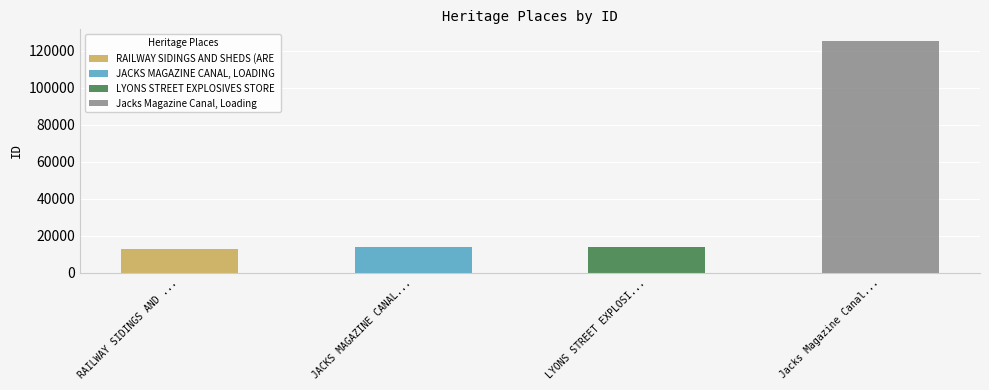

What is the change in value from RAILWAY SIDINGS AND SHEDS (AREA C) to LYONS STREET EXPLOSIVES STORE?

+1215